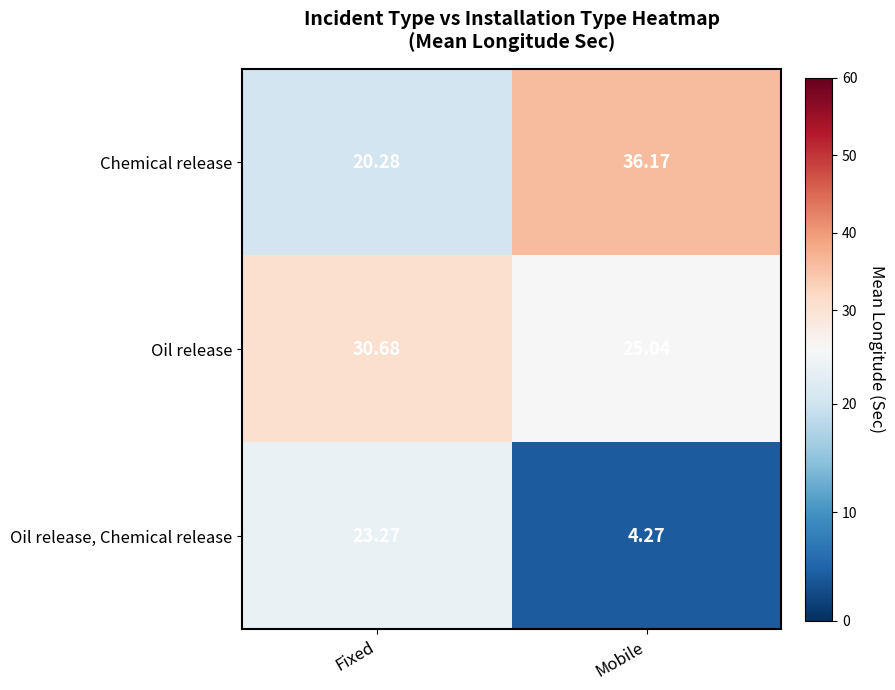

Which category has the lowest value across all series?

Mobile